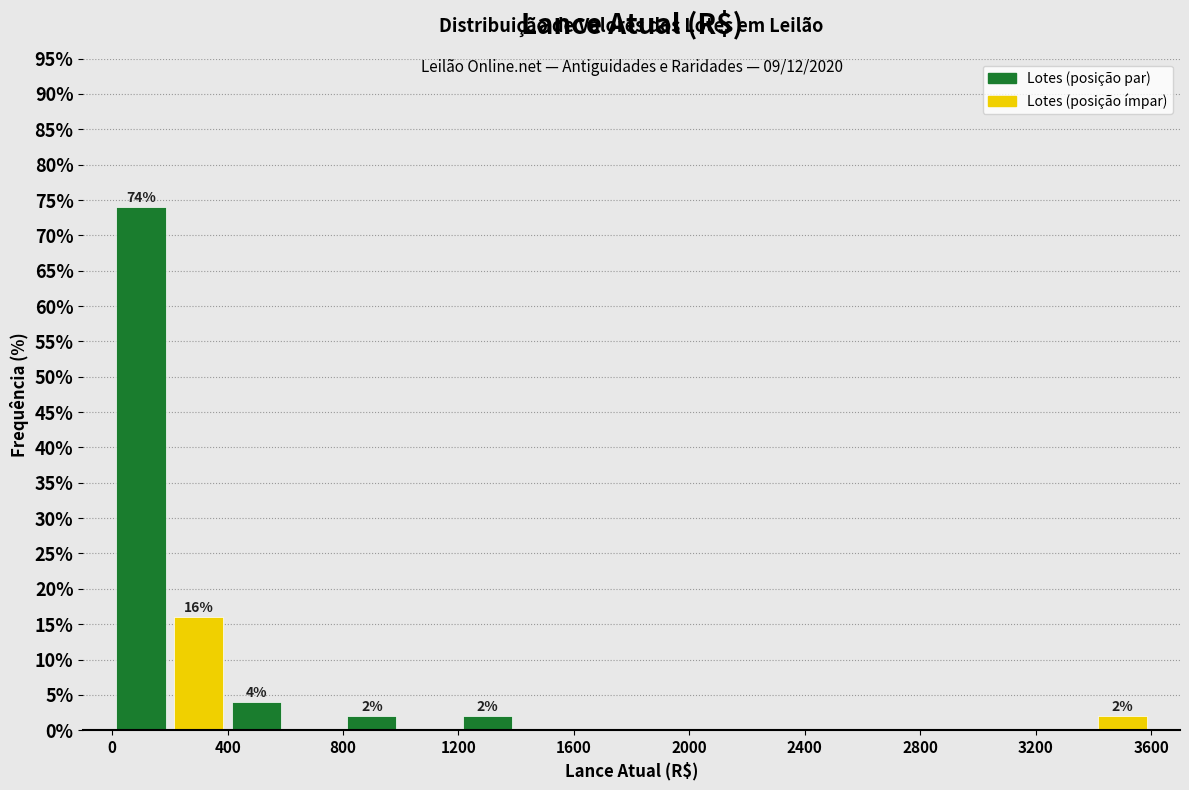

Over which range of the x-axis is the bar tallest?

0 to 200